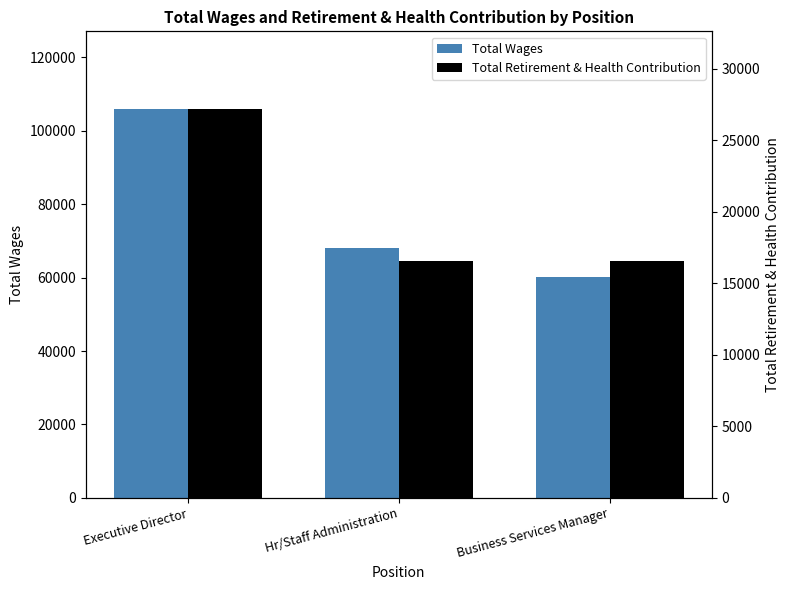

How many groups of bars are there?

3